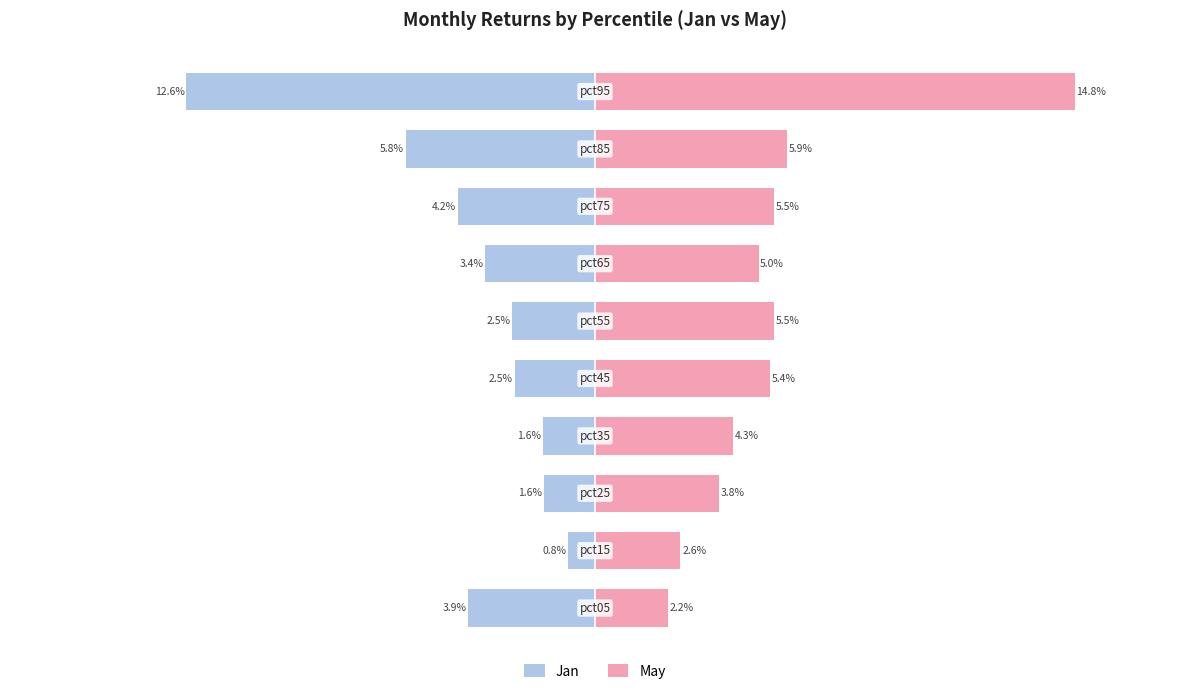

How many bars are there in total?

20